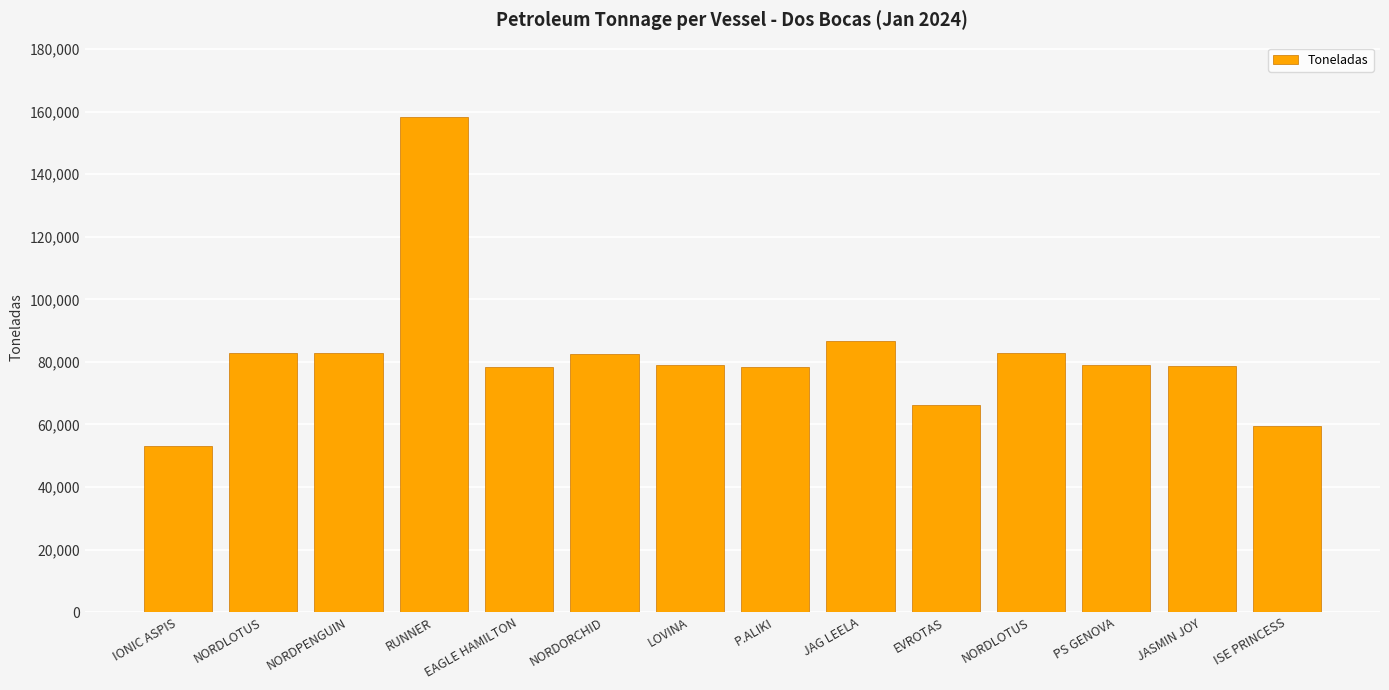

How many data points are less than 79115?

7